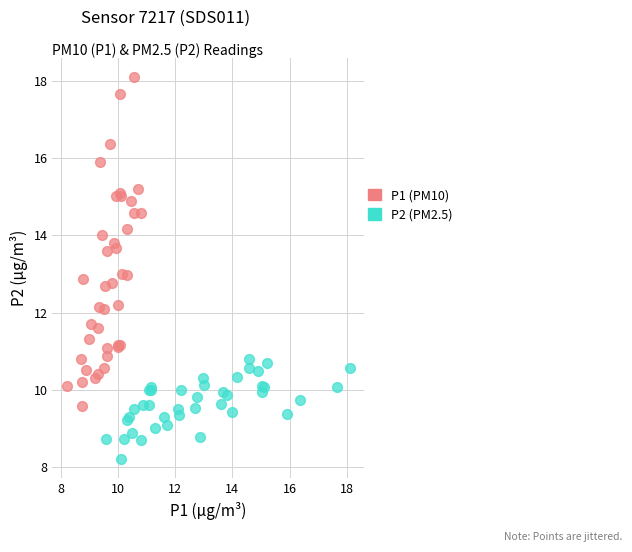

Which series has the largest Y range (max minus min)?

P1 (PM10)